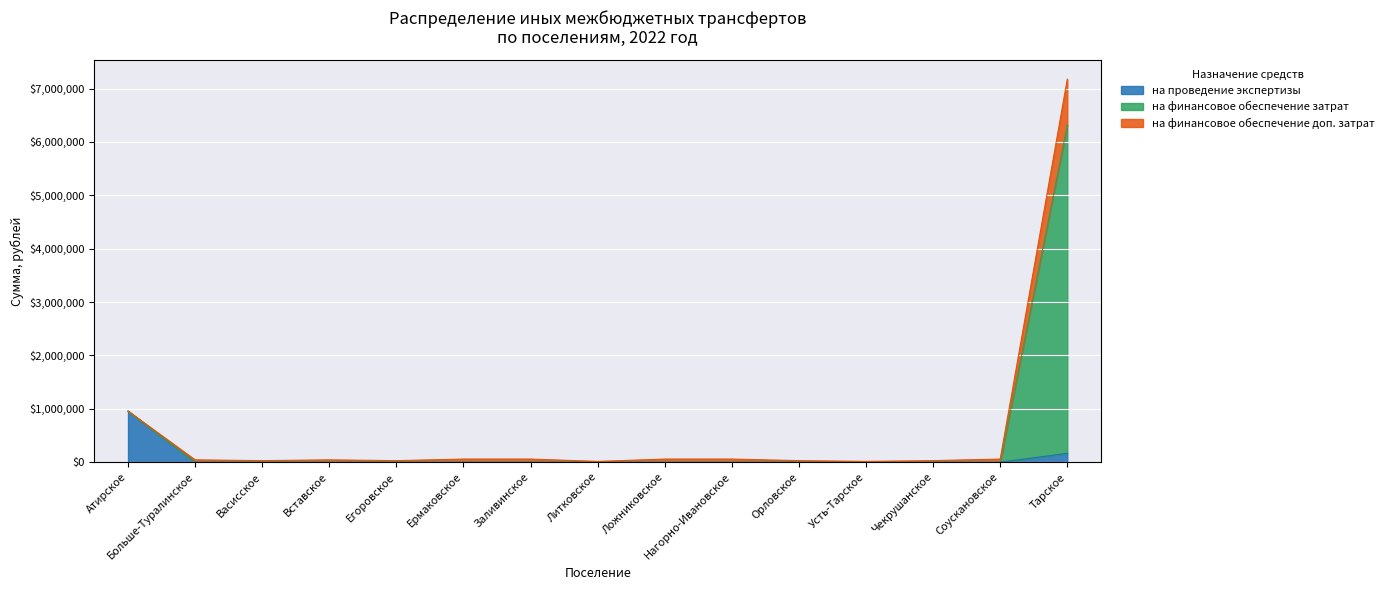

What is the difference between the second highest and second lowest values in the на проведение экспертизы series?

165359.0